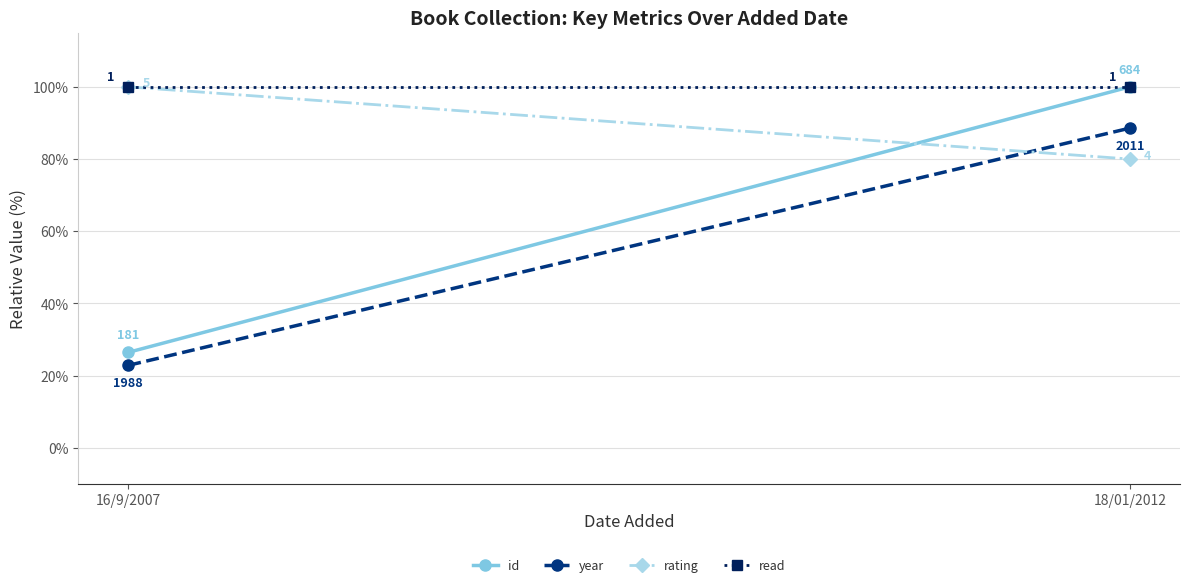

Reading left to right, transcribe all the data shown in this chart.

id: 16/9/2007=26.5	18/01/2012=100.0
year: 16/9/2007=22.9	18/01/2012=88.6
rating: 16/9/2007=100.0	18/01/2012=80.0
read: 16/9/2007=100.0	18/01/2012=100.0